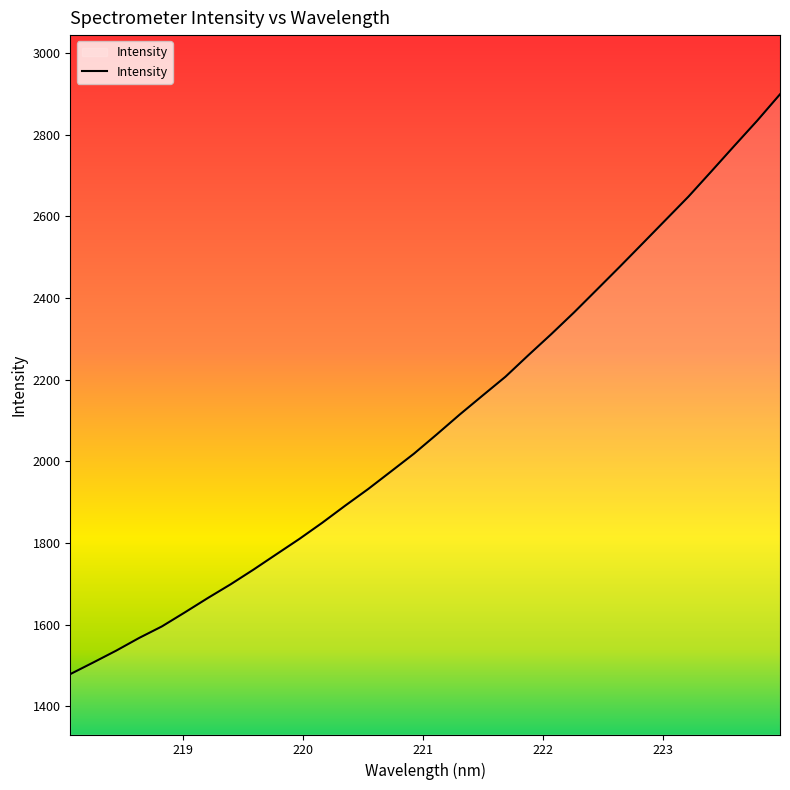

What is the greatest value displayed?

2899.1